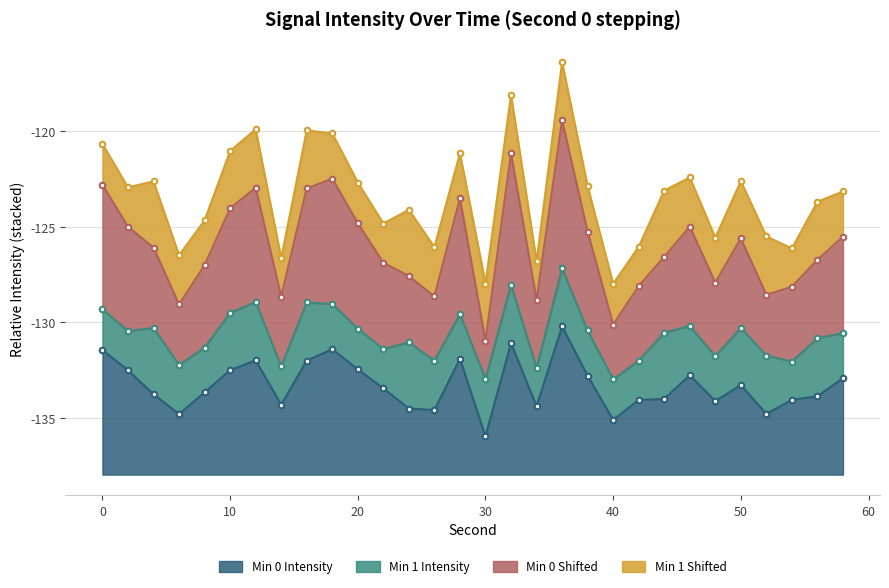

Between 10 and 38, which series saw the biggest shift?

Min 0 Shifted